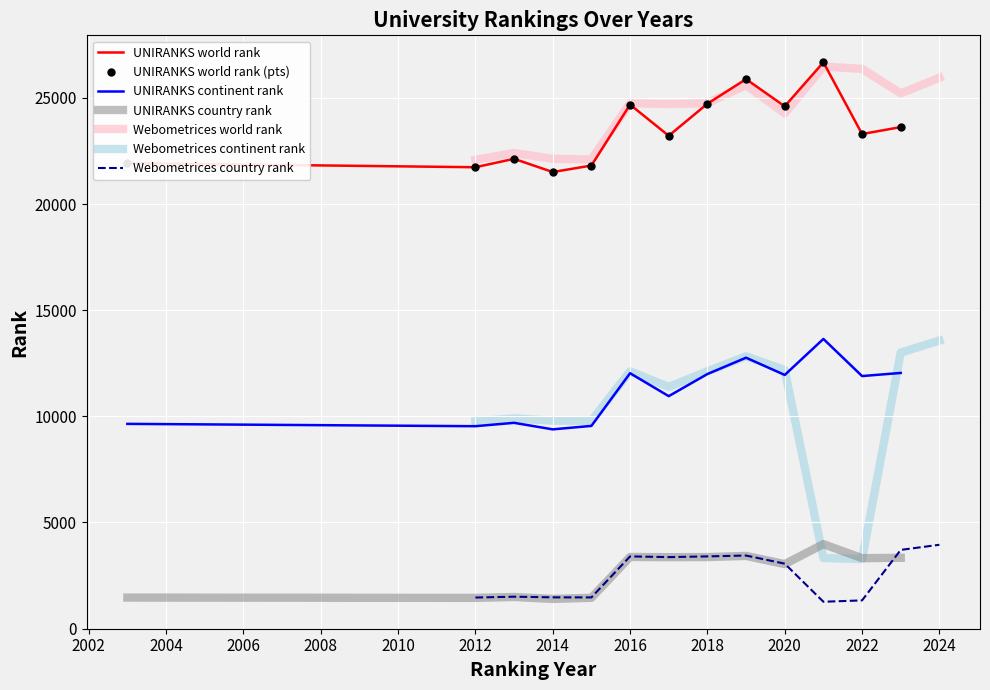

Reading left to right, list all the values displayed in this chart.

UNIRANKS world rank: 21925	21733	22129	21507	21812	24683	23215	24724	25884	24603	26676	23297	23624
UNIRANKS continent rank: 9643	9533	9692	9384	9547	12029	10949	11990	12760	11947	13644	11895	12042
UNIRANKS country rank: 1459	1445	1487	1396	1449	3373	3363	3368	3422	3036	3978	3316	3334
Webometrices world rank: 22079	22405	22129	22101	24749	24711	24750	25598	24269	26477	26367	25212	25947
Webometrices continent rank: 9760	9903	9793	9783	12121	11383	12121	12828	12181	3323	3272	13000	13569
Webometrices country rank: 1462	1501	1471	1467	3400	3366	3400	3440	3057	1263	1327	3706	3947